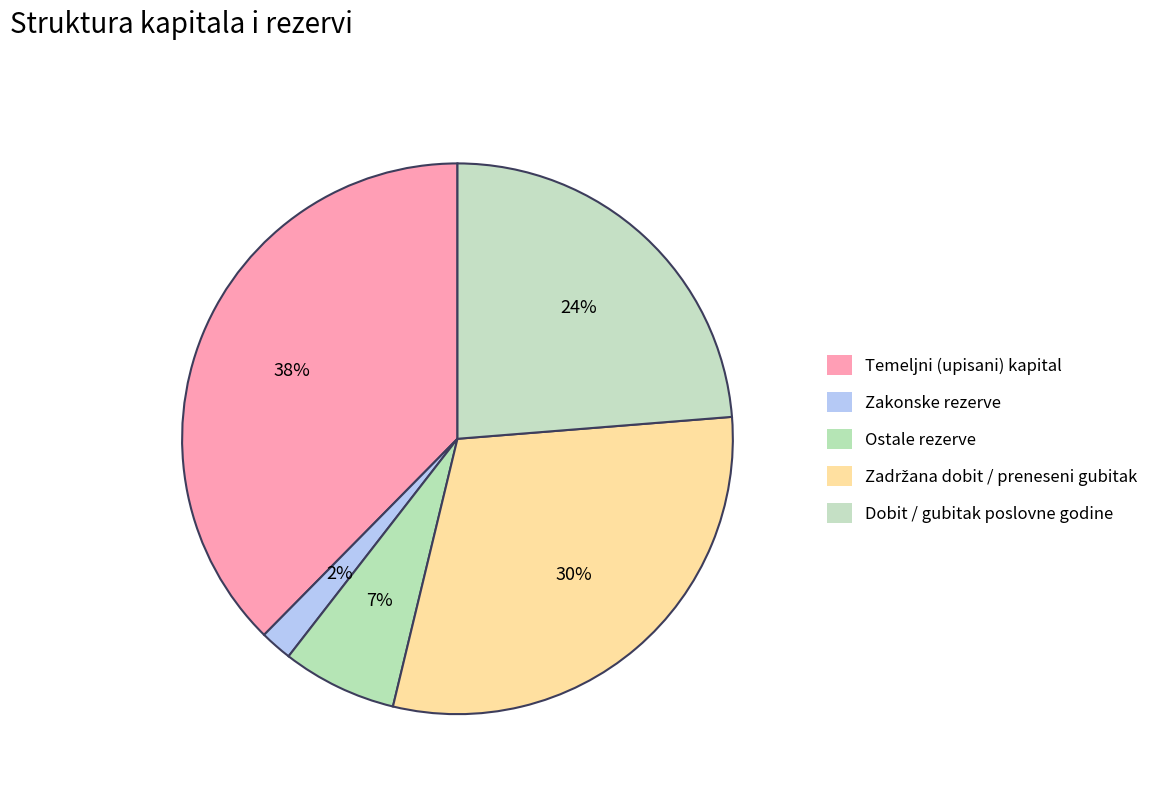

How many slices are in this pie chart?

5